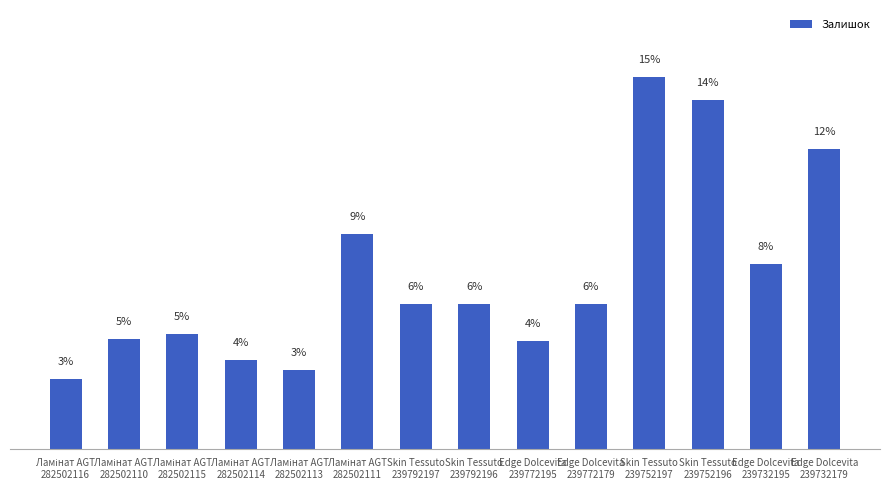

What position from the right is Ламінат AGT
282502110?

13